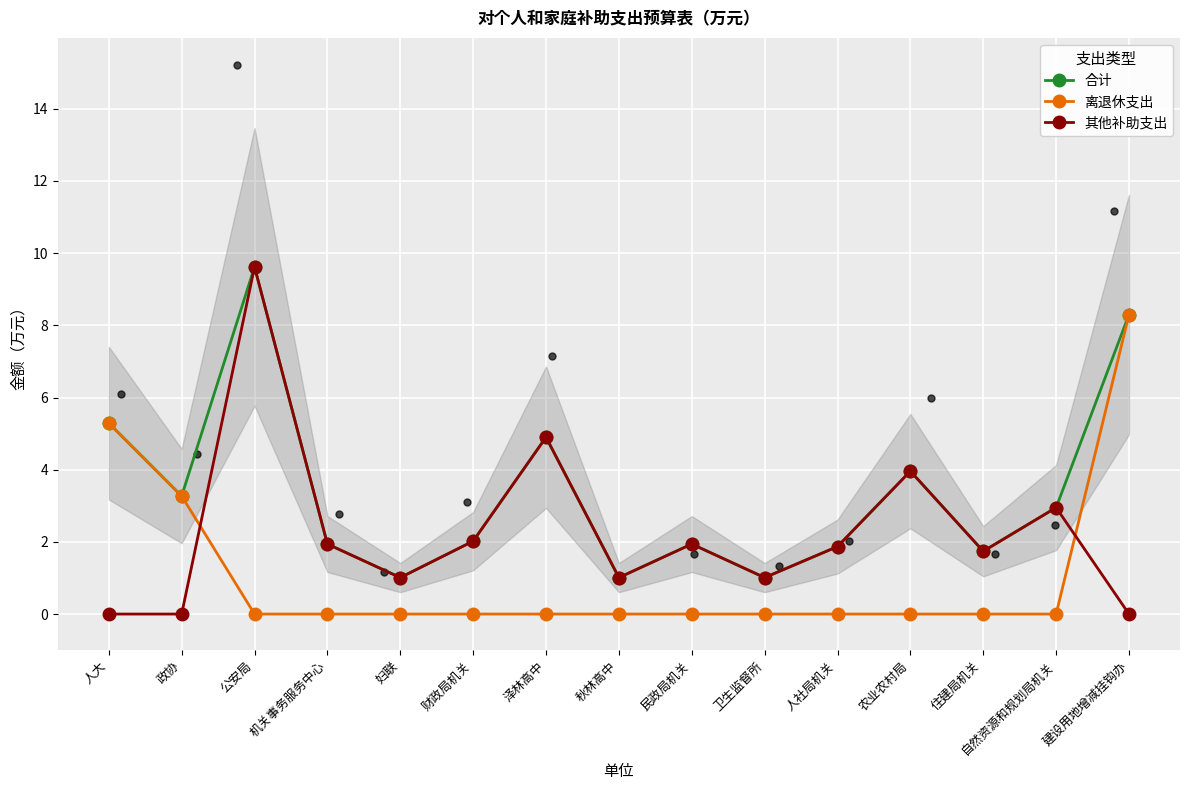

Which series has the largest total across all categories?

合计